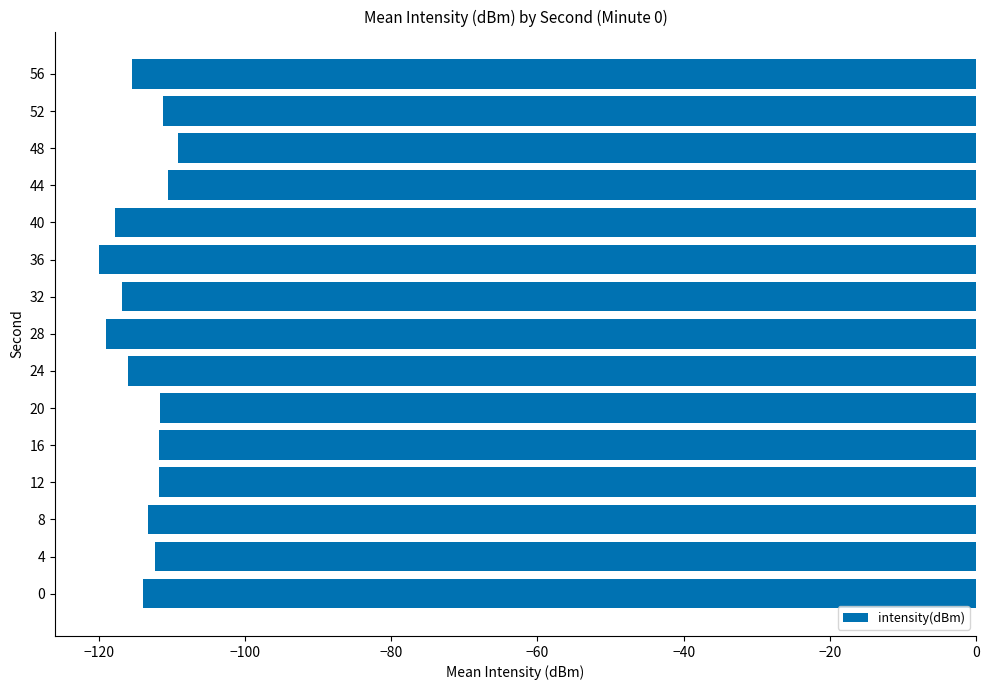

True or false: the data shows -114.0 at 0.

True